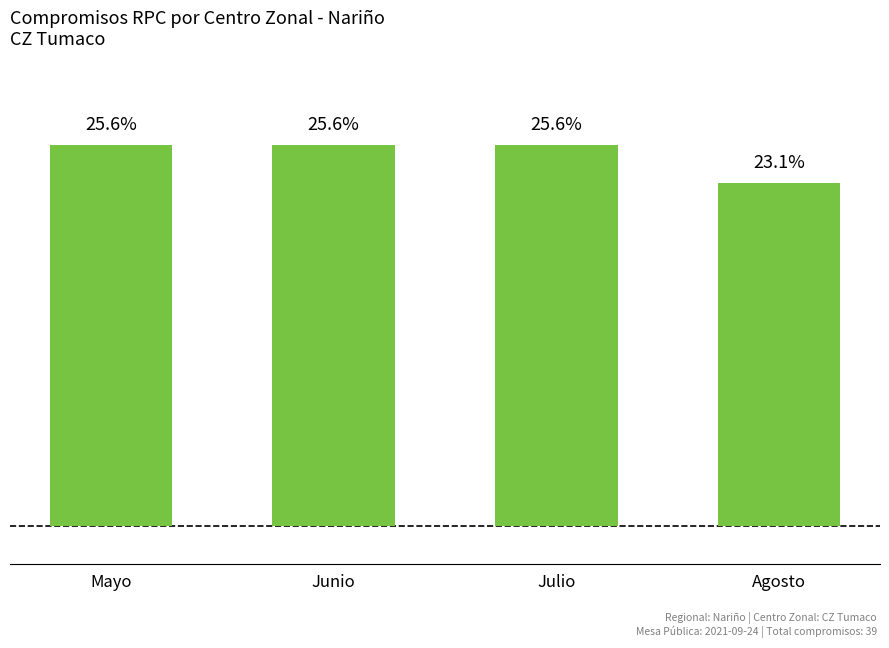

Which category has the highest value across all series?

Mayo